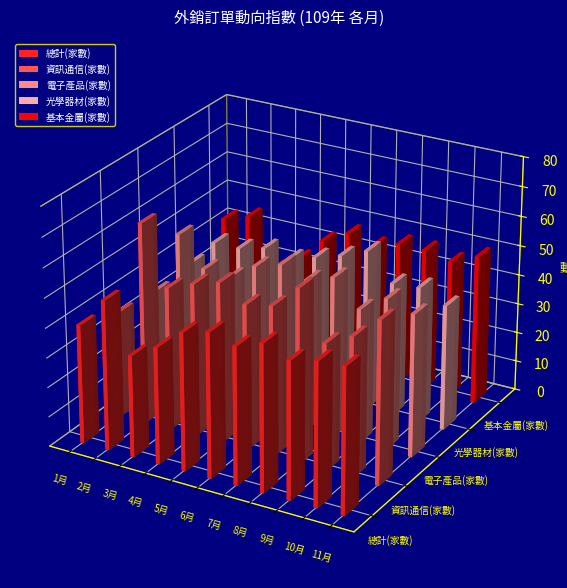

Reading right to left, what are all the values shown in this chart?

總計(家數): 11月=49.1	10月=48.4	9月=46.4	8月=49.7	7月=46.5	6月=48.9	5月=46.5	4月=39.3	3月=34.3	2月=50.5	1月=40.1
資訊通信(家數): 11月=55.1	10月=47.4	9月=43.0	8月=58.9	7月=50.9	6月=49.2	5月=54.3	4月=51.7	3月=48.3	2月=67.8	1月=35.7
電子產品(家數): 11月=48.2	10月=51.1	9月=45.4	8月=53.9	7月=50.9	6月=54.0	5月=51.4	4月=45.6	3月=46.3	2月=56.0	1月=34.5
光學器材(家數): 11月=42.3	10月=46.3	9月=45.5	8月=54.5	7月=50.9	6月=48.2	5月=45.7	4月=47.2	3月=45.2	2月=45.1	1月=35.9
基本金屬(家數): 11月=50.5	10月=46.7	9月=48.6	8月=48.7	7月=46.0	6月=48.2	5月=43.7	4月=35.4	3月=29.6	2月=46.2	1月=43.4